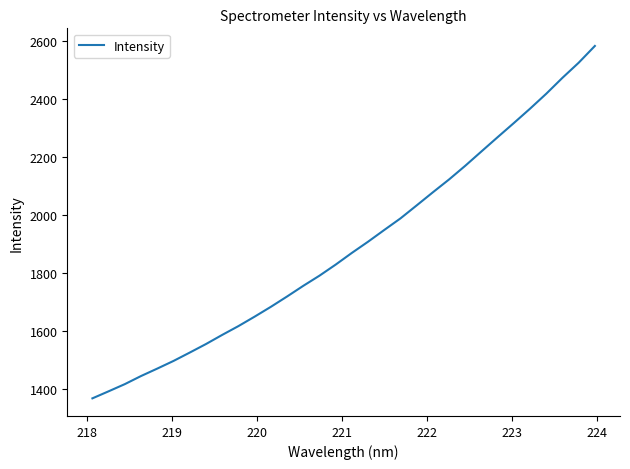

What is the difference between the maximum and minimum values?

1215.3